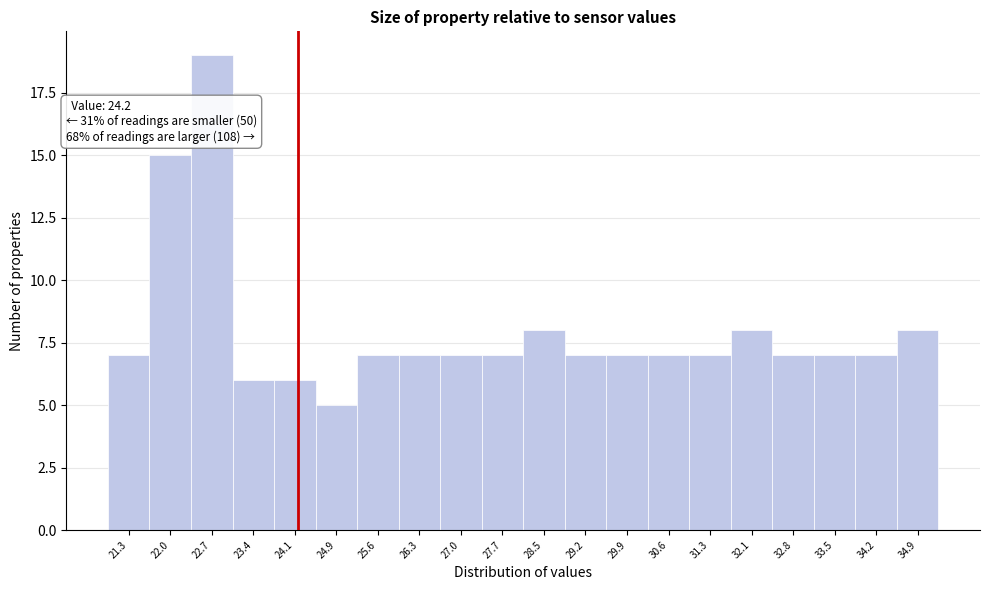

Which range on the x-axis has the tallest bar?

22.34 to 23.06